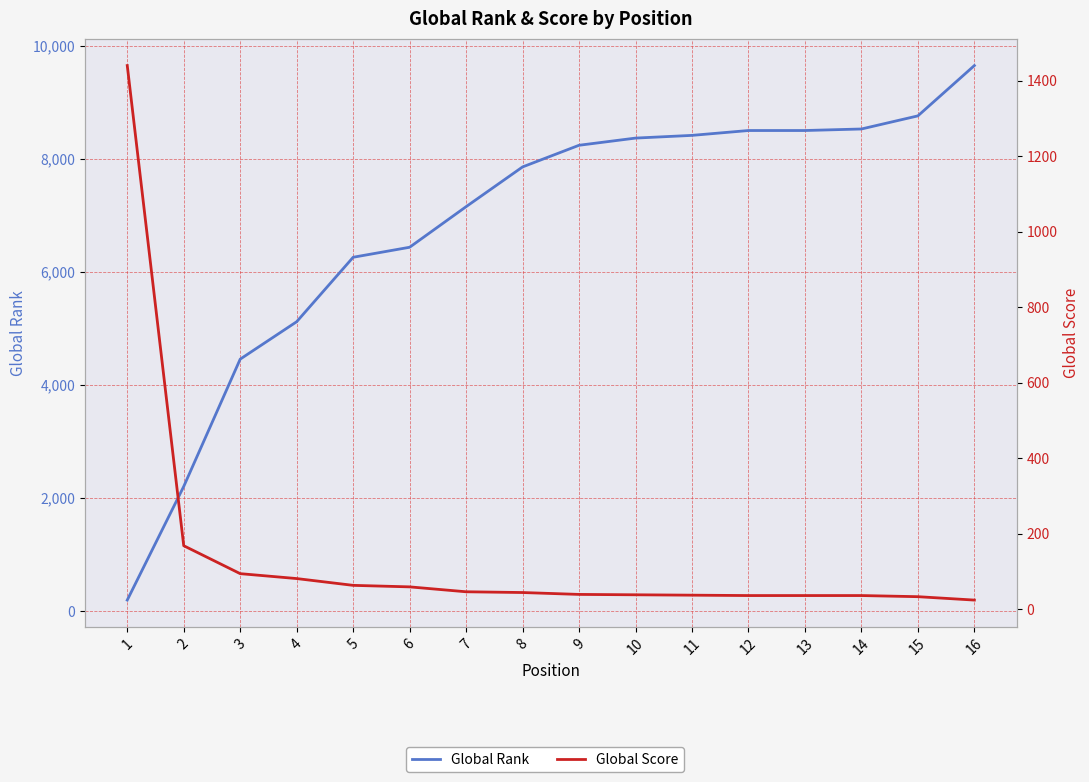

Reading left to right, extract all data points from this chart.

Global Rank: 1=194	2=2204	3=4456	4=5118	5=6258	6=6435	7=7153	8=7856	9=8239	10=8366	11=8414	12=8500	13=8500	14=8527	15=8759	16=9649
Global Score: 1=1440	2=168	3=94	4=81	5=63	6=59	7=46	8=44	9=39	10=38	11=37	12=36	13=36	14=36	15=33	16=24